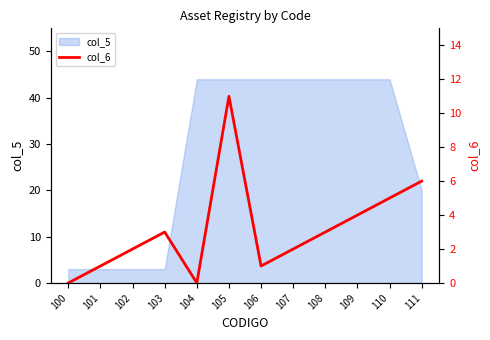

How many values are above zero?

10